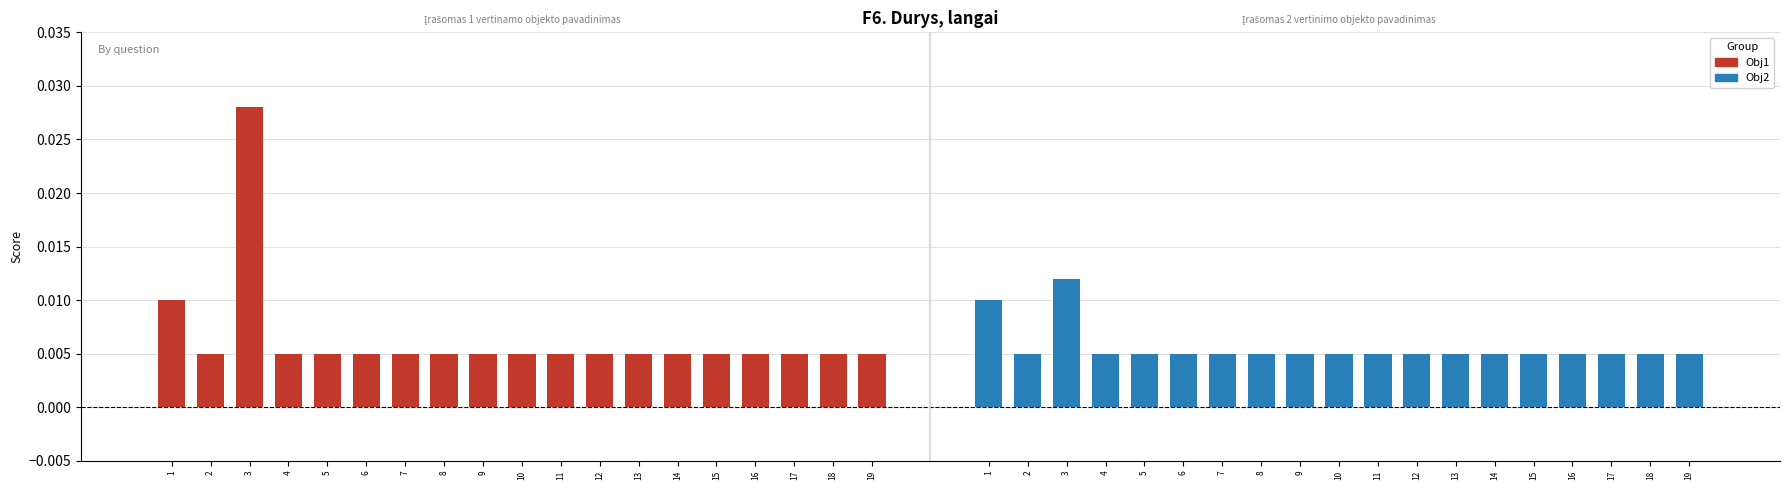

Between 5 and 14, which series saw the biggest shift?

Obj1